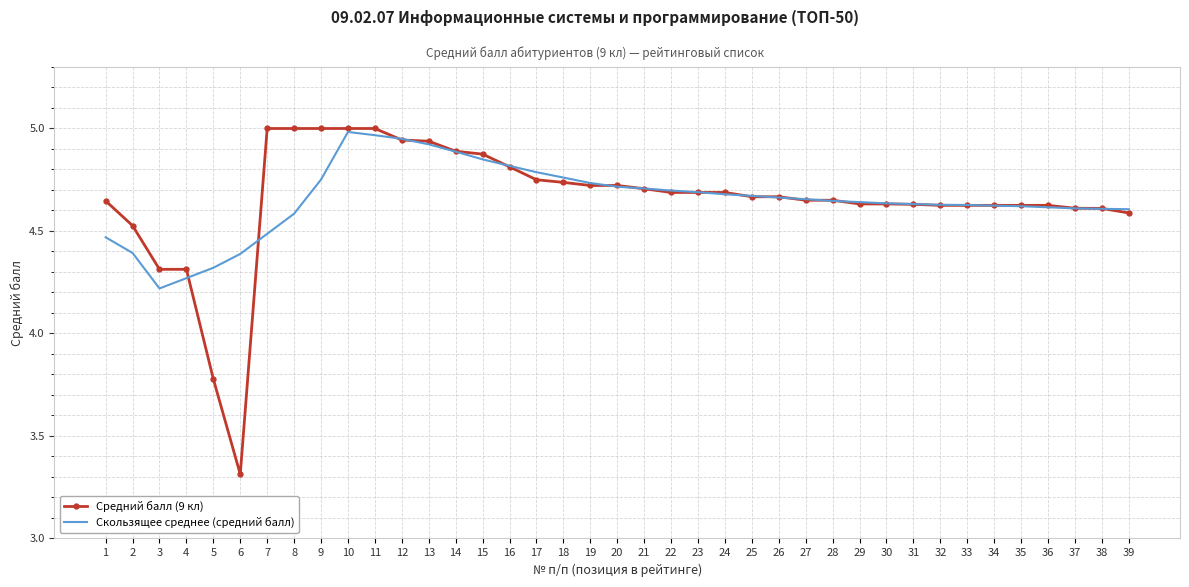

Between 26 and 38, which series saw the biggest shift?

Средний балл (9 кл)